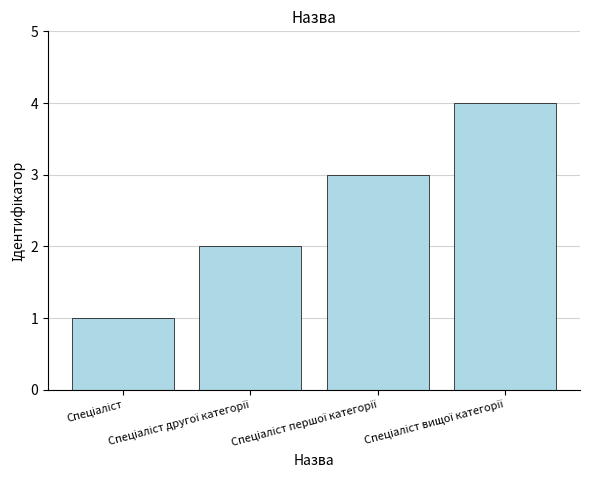

What is the greatest value displayed?

4